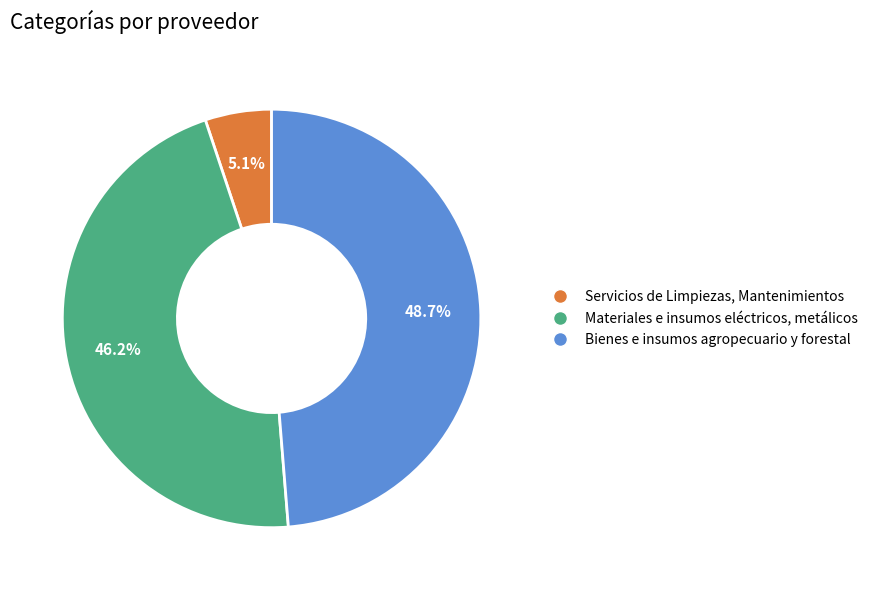

How many segments does this pie chart have?

3